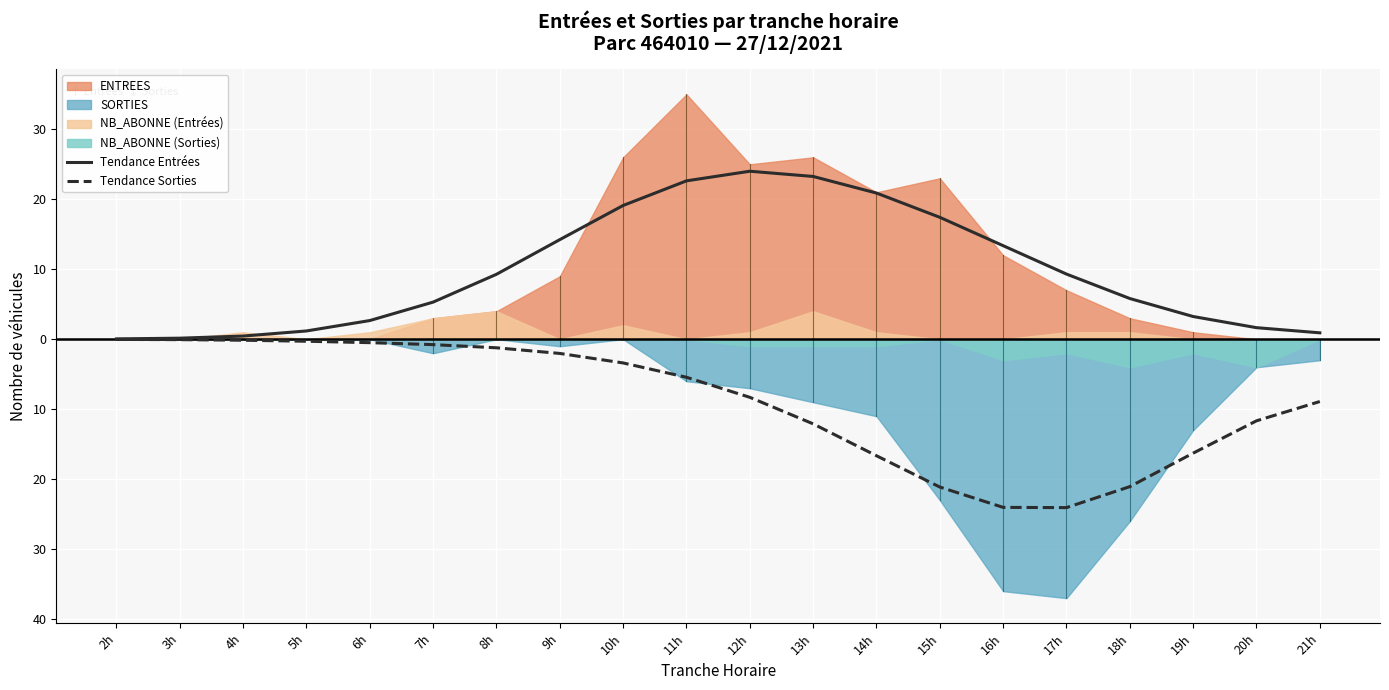

Which series has the largest total across all categories?

Tendance Entrées